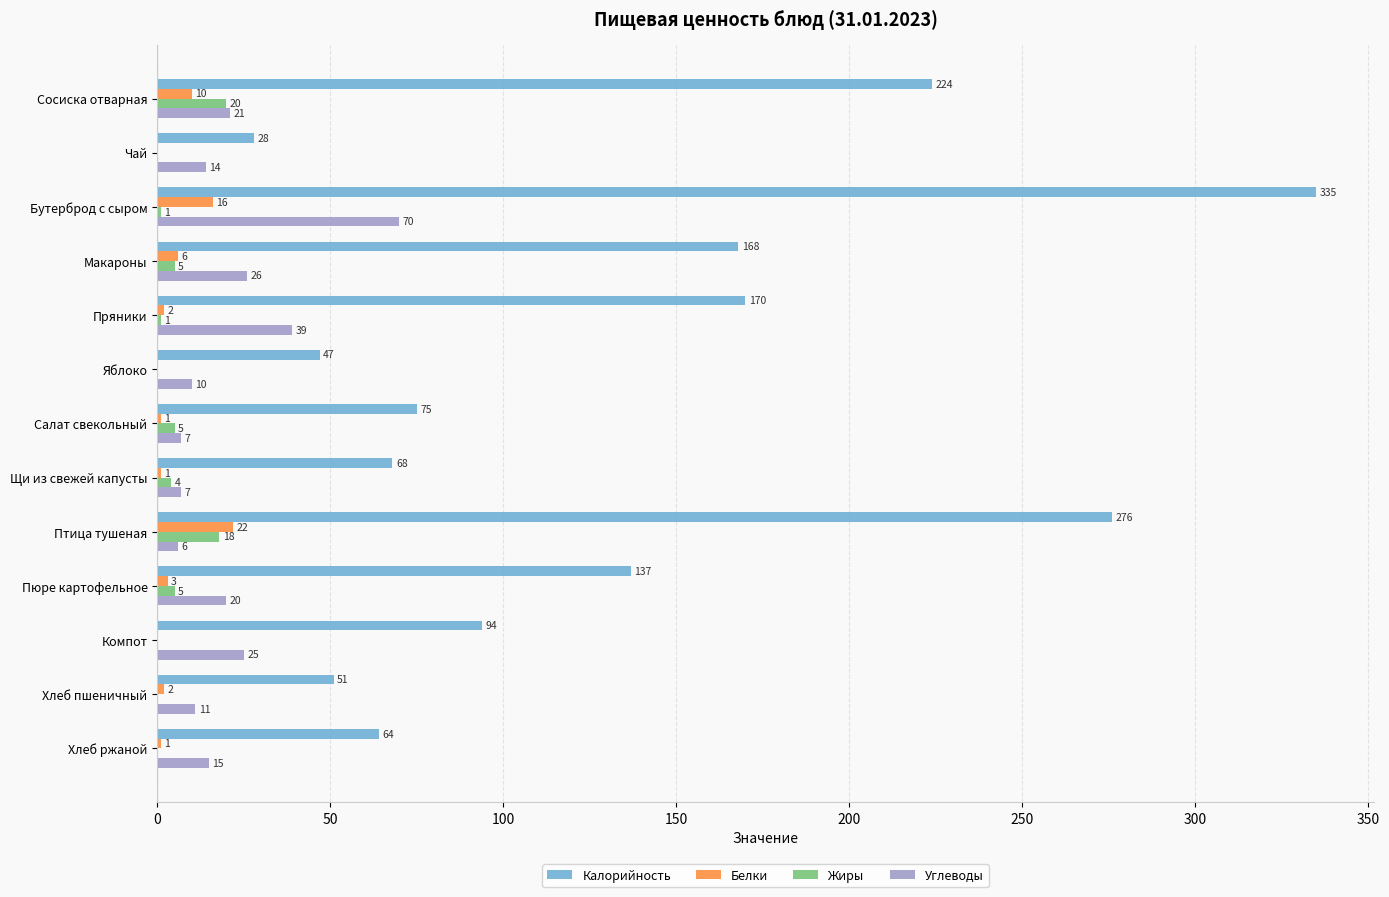

The Калорийность series shows 81 at Яблоко. True or false?

False